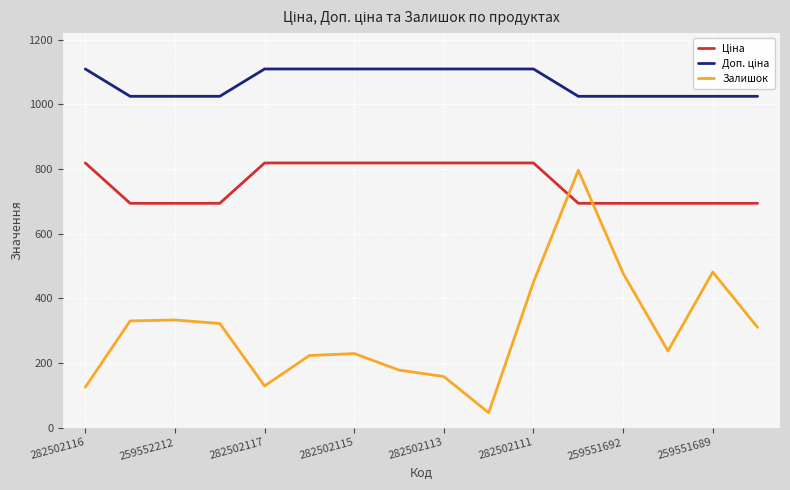

Which series has the widest spread of values?

Залишок